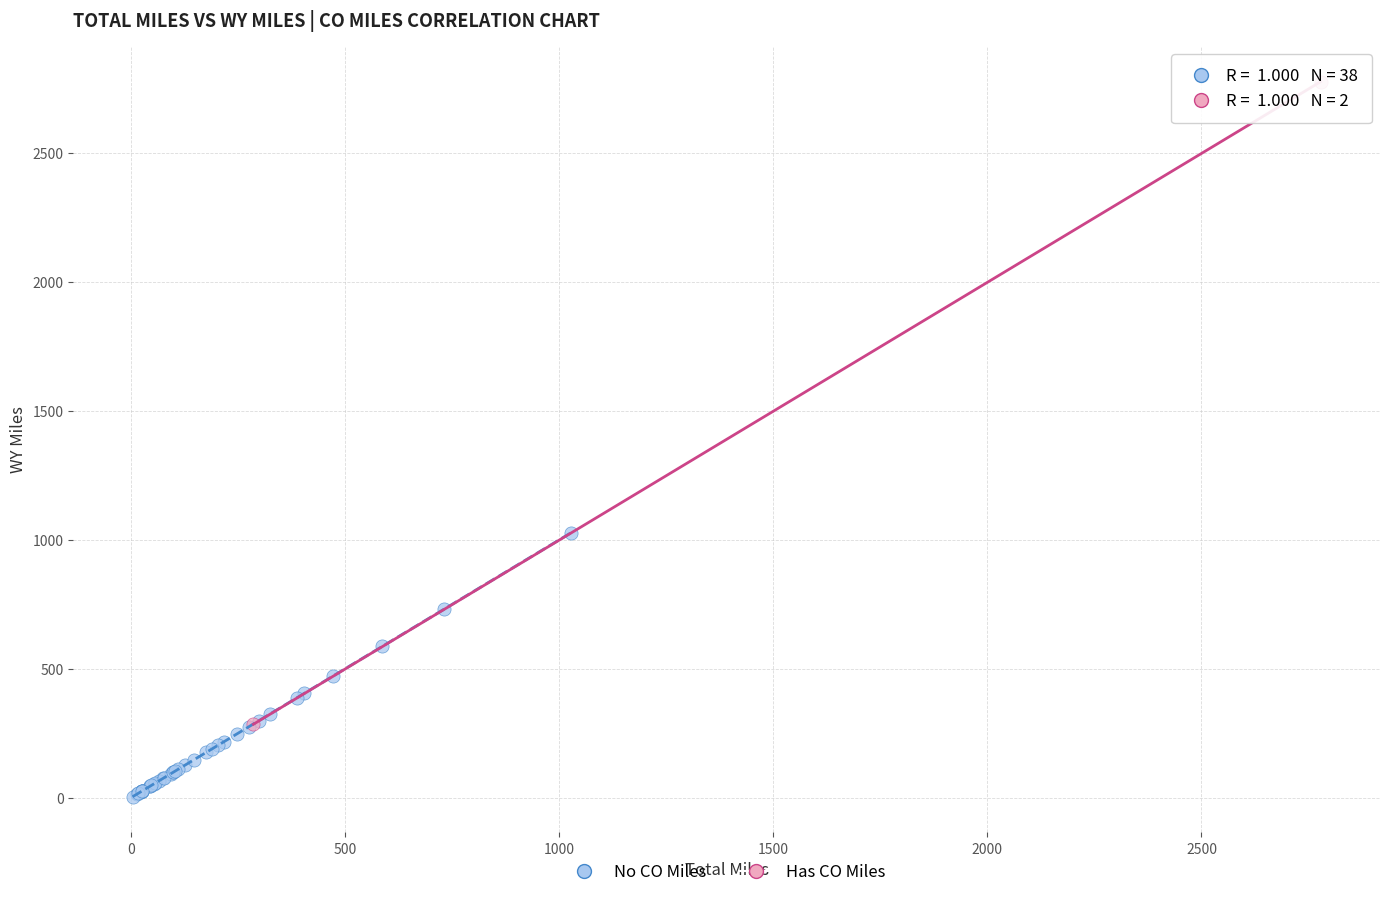

Which series has the widest spread of Y values?

Has CO Miles